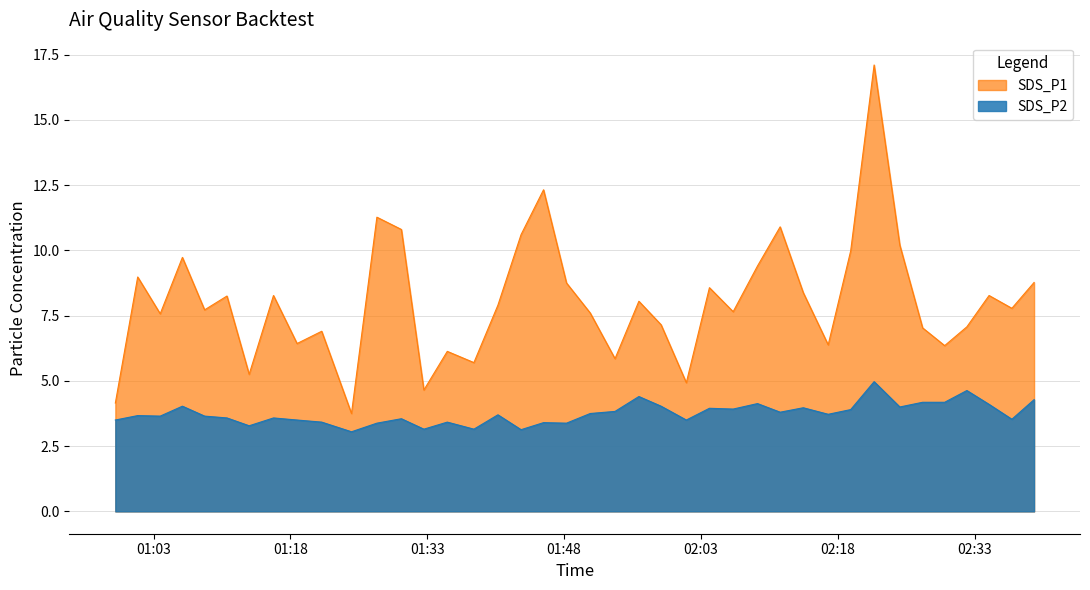

What are all the series names shown in the legend?

SDS_P1, SDS_P2